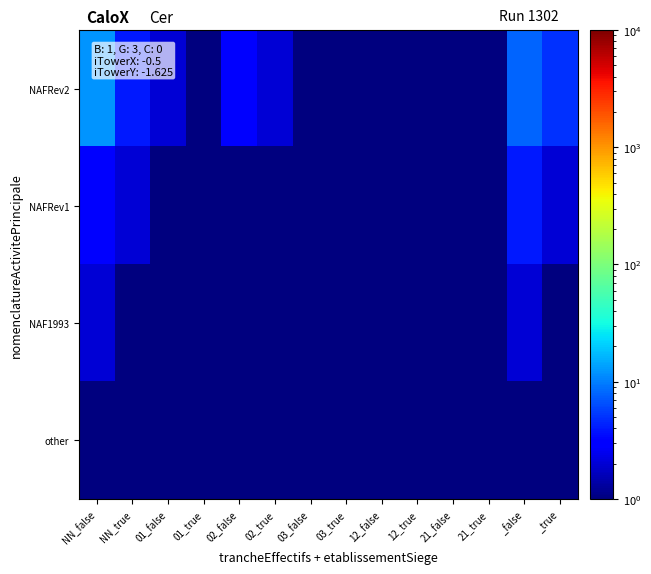

Reading left to right, transcribe all the data shown in this chart.

NAFRev2: NN_false=12.0	NN_true=4.0	01_false=2.0	01_true=1.0	02_false=3.0	02_true=2.0	03_false=1.0	03_true=1.0	12_false=1.0	12_true=1.0	21_false=1.0	21_true=0.5	_false=8.0	_true=5.0
NAFRev1: NN_false=3.0	NN_true=2.0	01_false=1.0	01_true=0.5	02_false=1.0	02_true=1.0	03_false=0.5	03_true=1.0	12_false=0.5	12_true=0.5	21_false=1.0	21_true=0.5	_false=4.0	_true=2.0
NAF1993: NN_false=2.0	NN_true=1.0	01_false=0.5	01_true=0.5	02_false=1.0	02_true=0.5	03_false=0.5	03_true=0.5	12_false=0.5	12_true=0.5	21_false=0.5	21_true=0.5	_false=2.0	_true=1.0
other: NN_false=1.0	NN_true=0.5	01_false=0.5	01_true=0.5	02_false=0.5	02_true=0.5	03_false=0.5	03_true=0.5	12_false=0.5	12_true=0.5	21_false=0.5	21_true=0.5	_false=1.0	_true=0.5